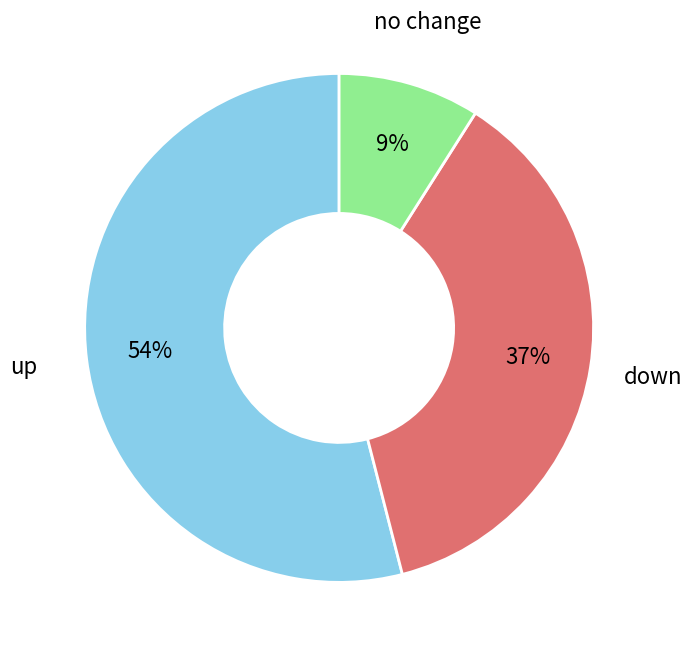

Is there any slice that represents more than half of the pie?

Yes